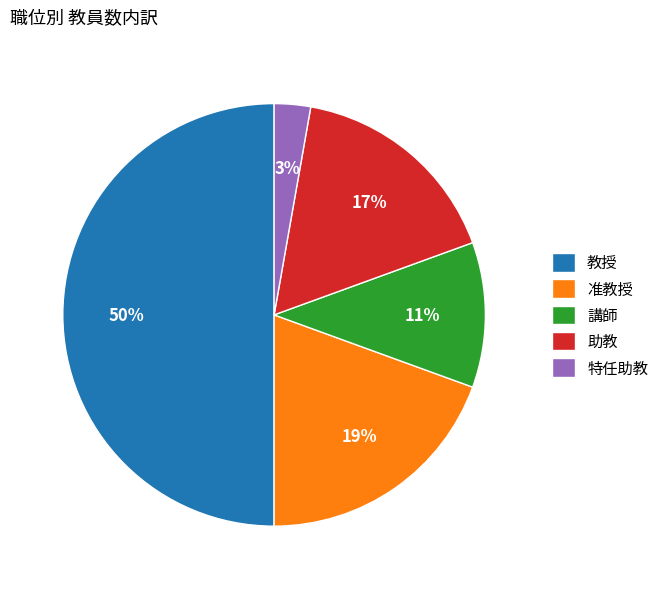

True or false: 助教 accounts for 29% of the total.

False